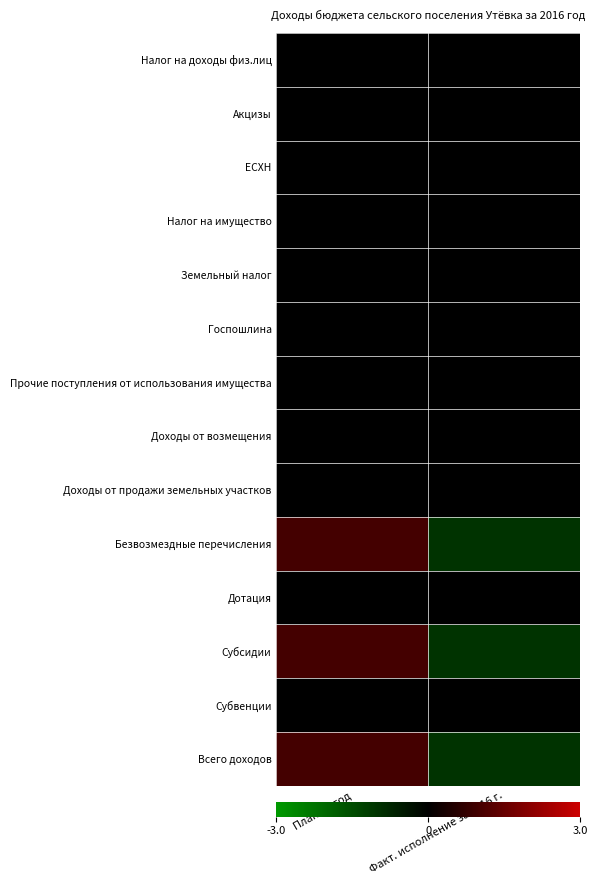

At how many categories does at least one series exceed 0?

1